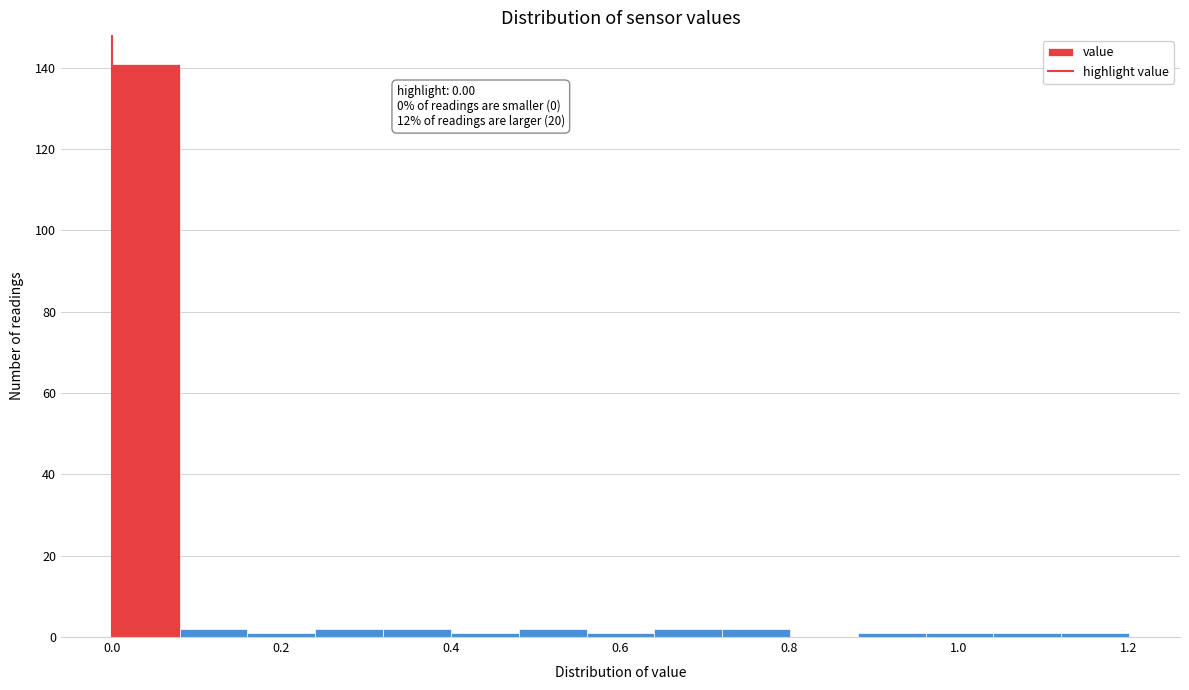

Over which range of the x-axis is the bar tallest?

0.00 to 0.08